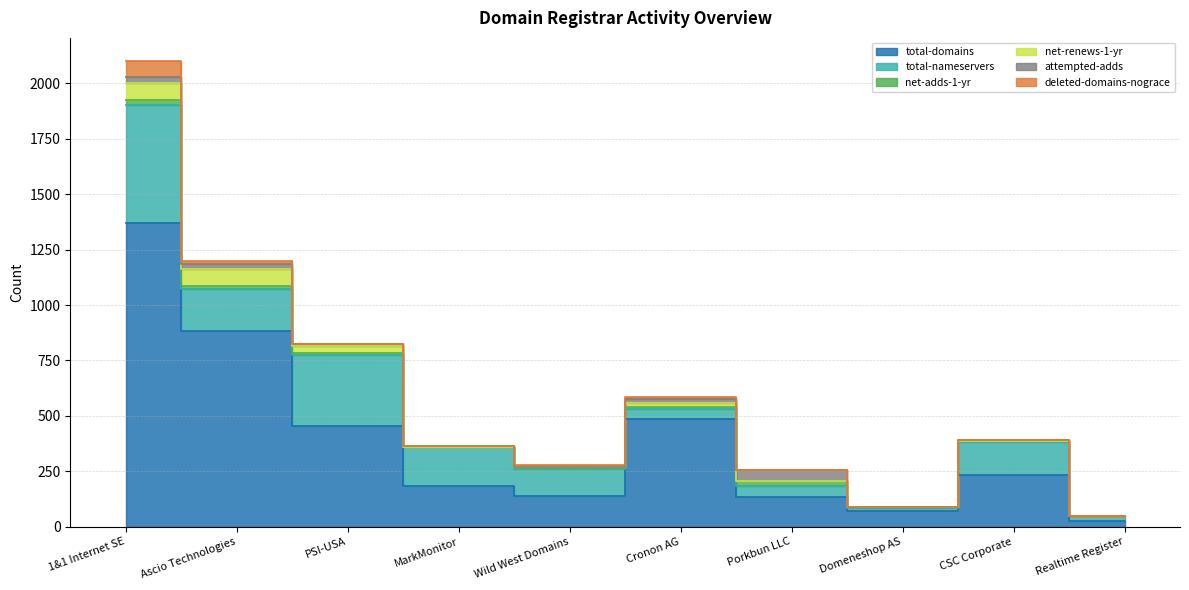

Which category has the lowest value in the deleted-domains-nograce series?

PSI-USA